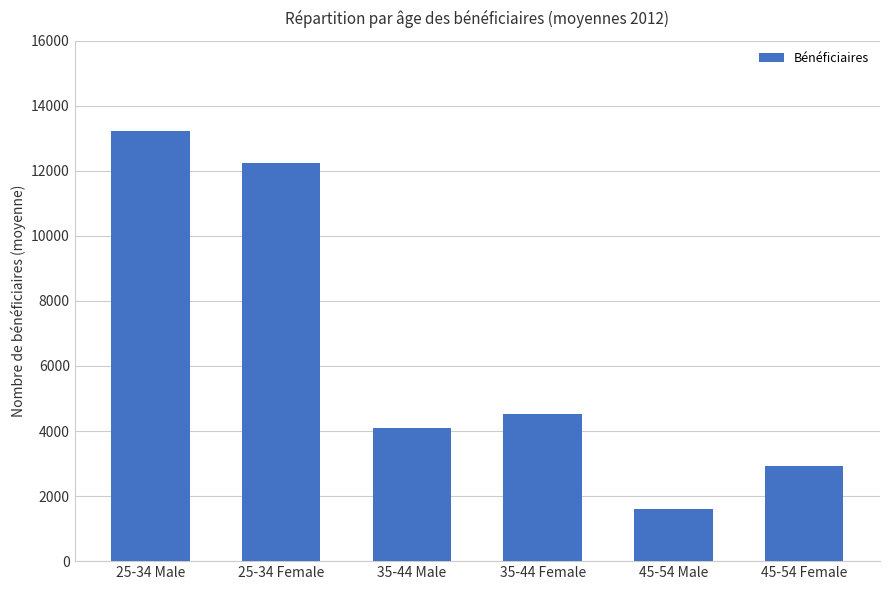

What is the sum of all values?

38633